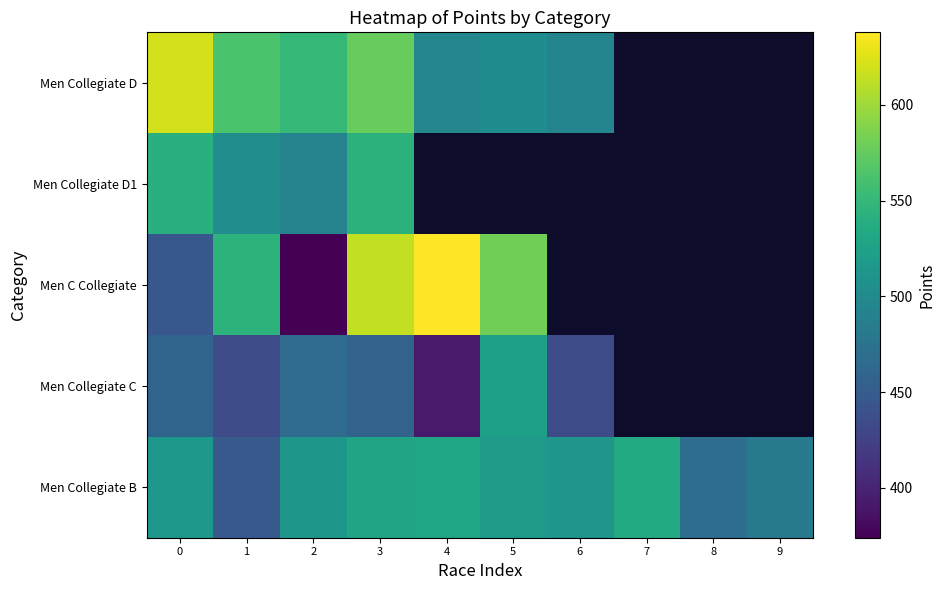

Which category has the highest value in the Men Collegiate B series?

7